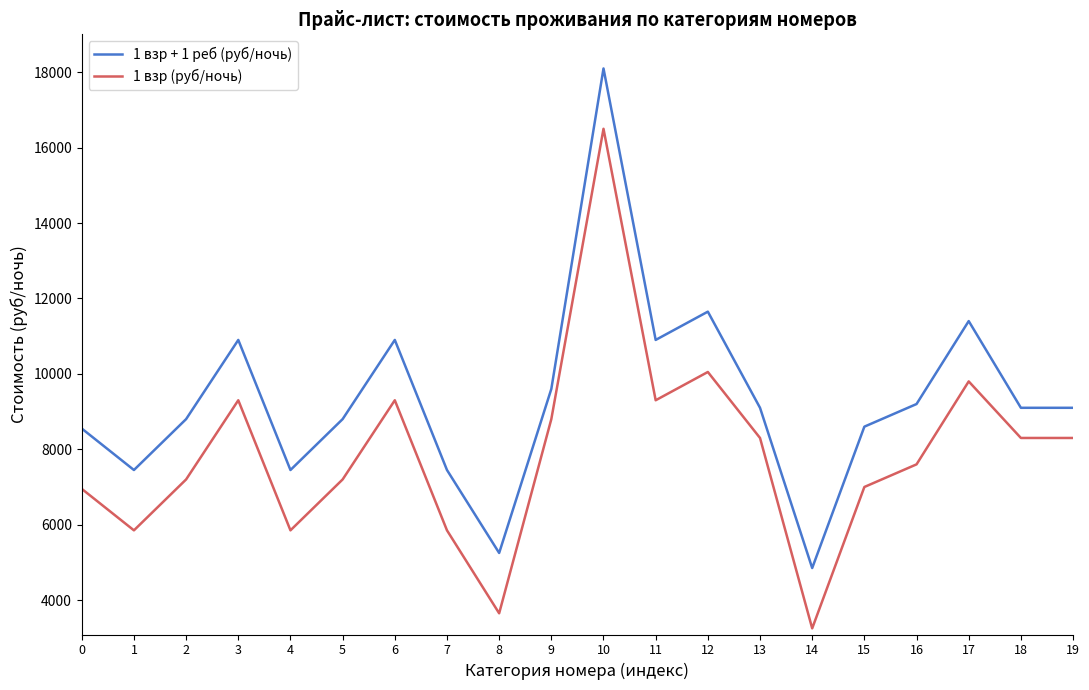

True or false: 1 взр + 1 реб (руб/ночь) and 1 взр (руб/ночь) intersect in this chart.

False